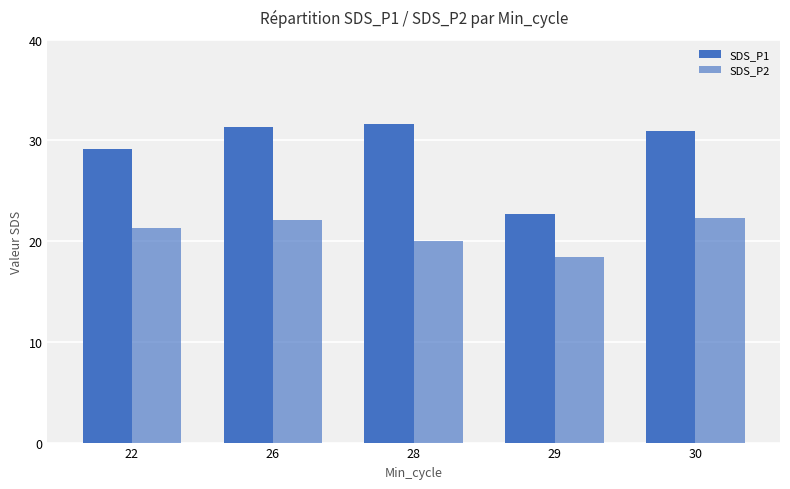

The value of SDS_P2 at 22 is 31.0. True or false?

False